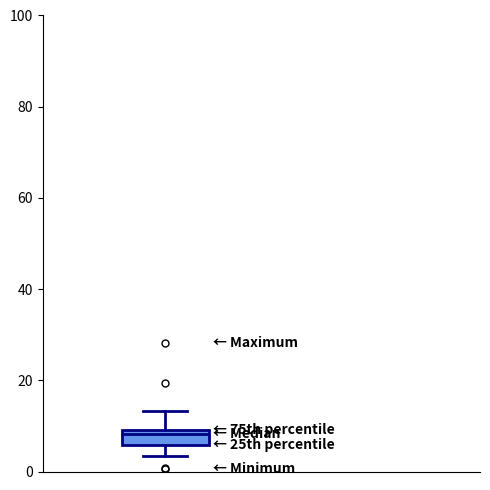

Where is the lower edge of the box on the y-axis? The values are not printed on the chart, so give them approximately, as read against the axis.

6